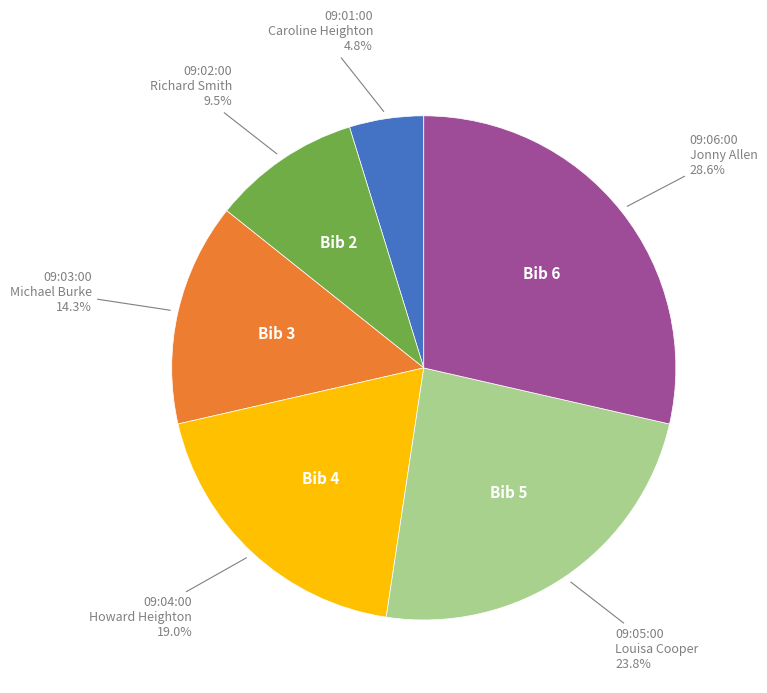

How many segments does this pie chart have?

6